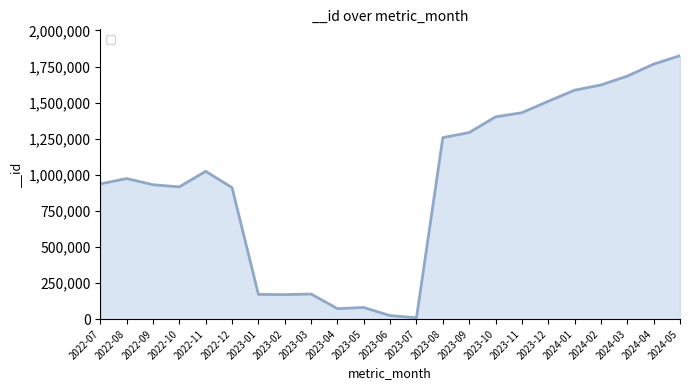

What is the change in value from 2022-10 to 2023-08?

+341337